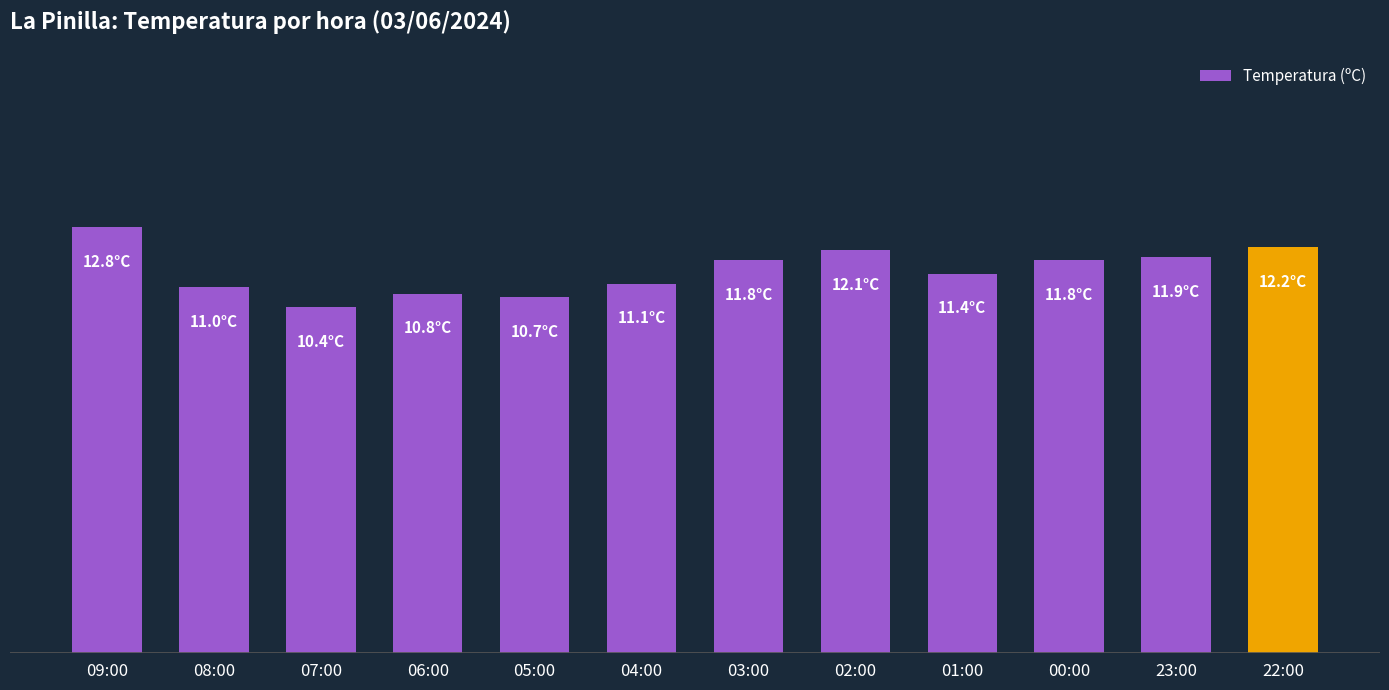

What is the difference between the second highest and second lowest values?

1.5